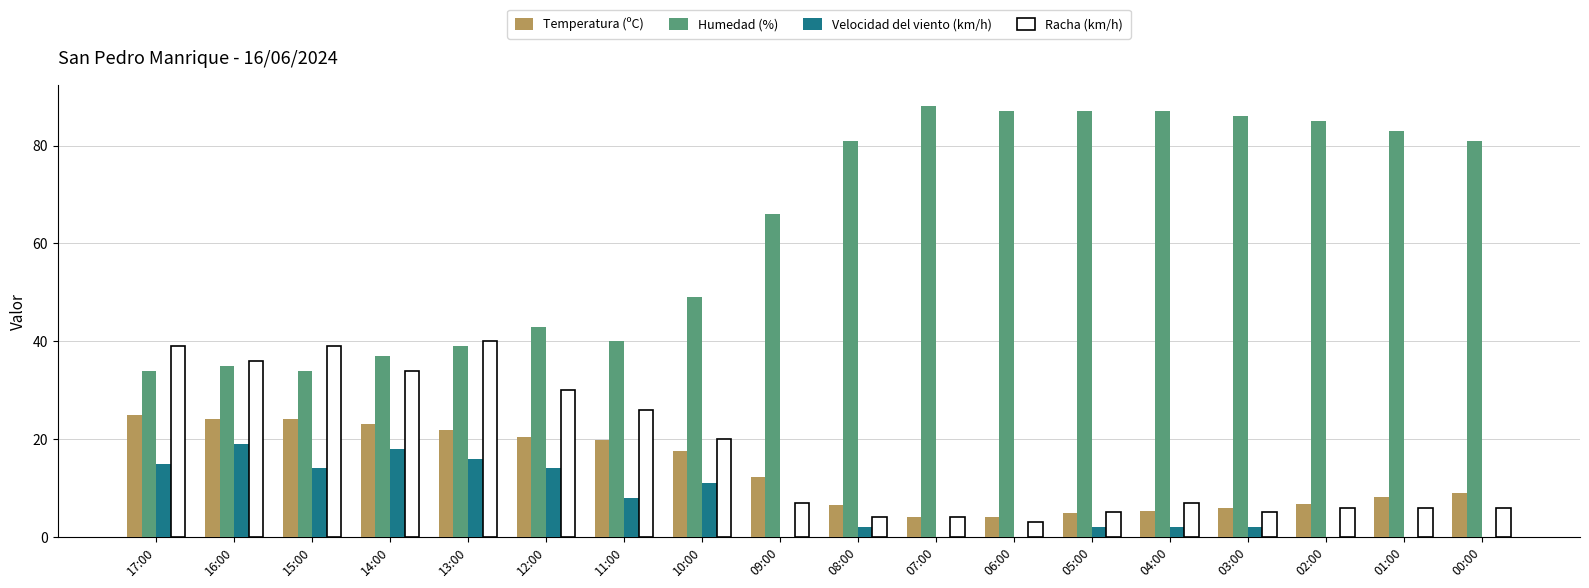

What is the sum of the Racha (km/h) values at 05:00 and 08:00?

9.0